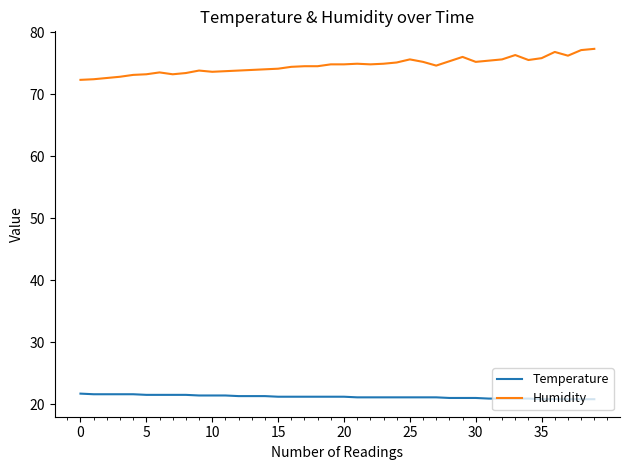

What is the difference between the second highest and second lowest values in the Temperature series?

0.8